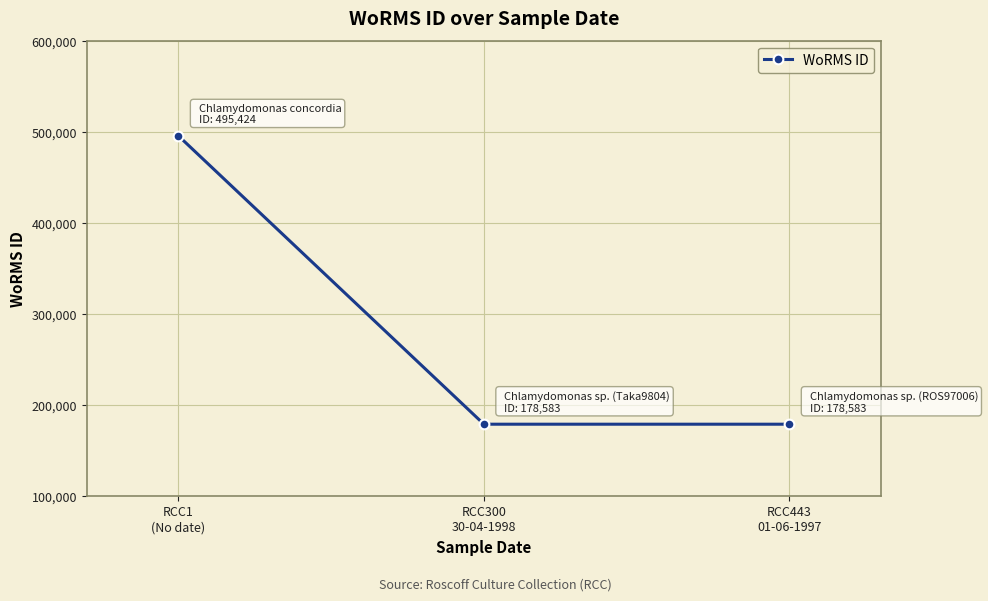

The chart shows a value of 178583 at RCC300
30-04-1998. True or false?

True